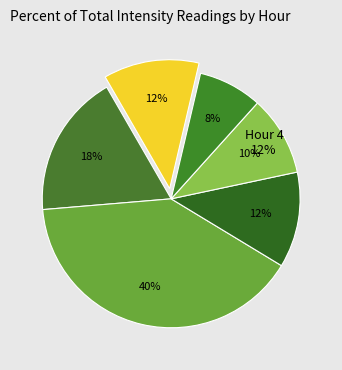

Rank the categories by value from highest to lowest.

Hour 0, Hour 23, Hour 1, Hour 4, Hour 2, Hour 3